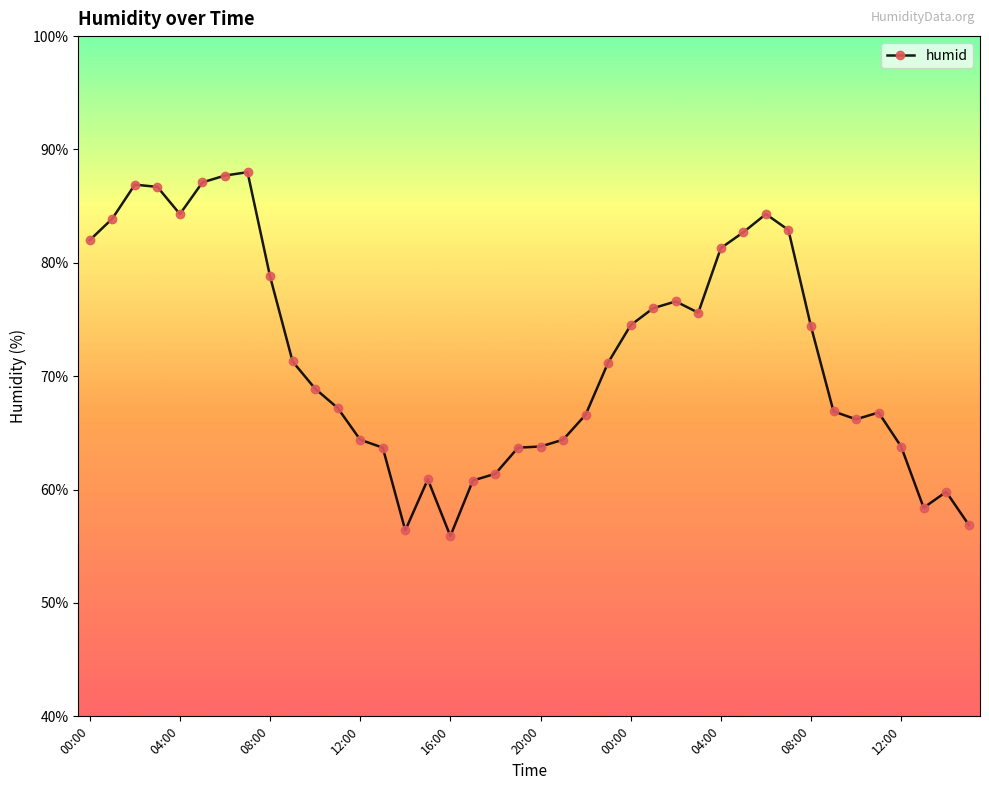

How many categories are shown in the chart?

40